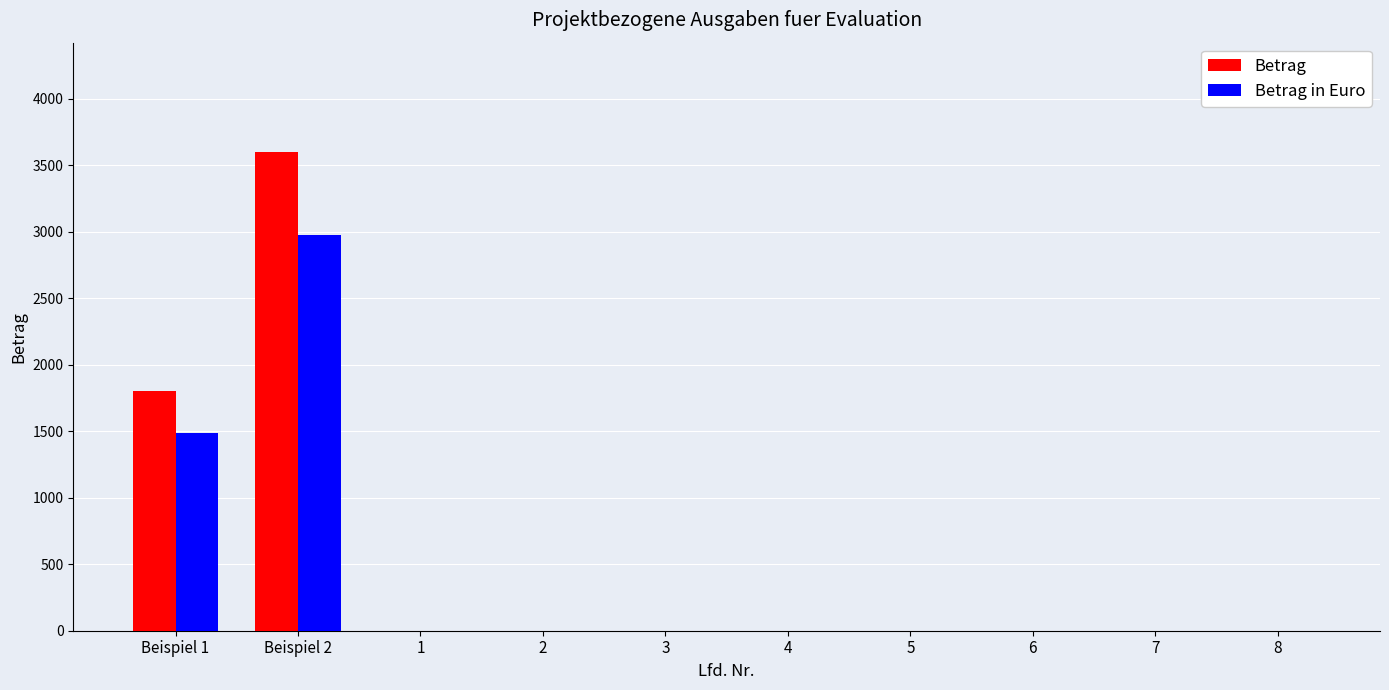

What is the total value across all series at Beispiel 2?

6573.3